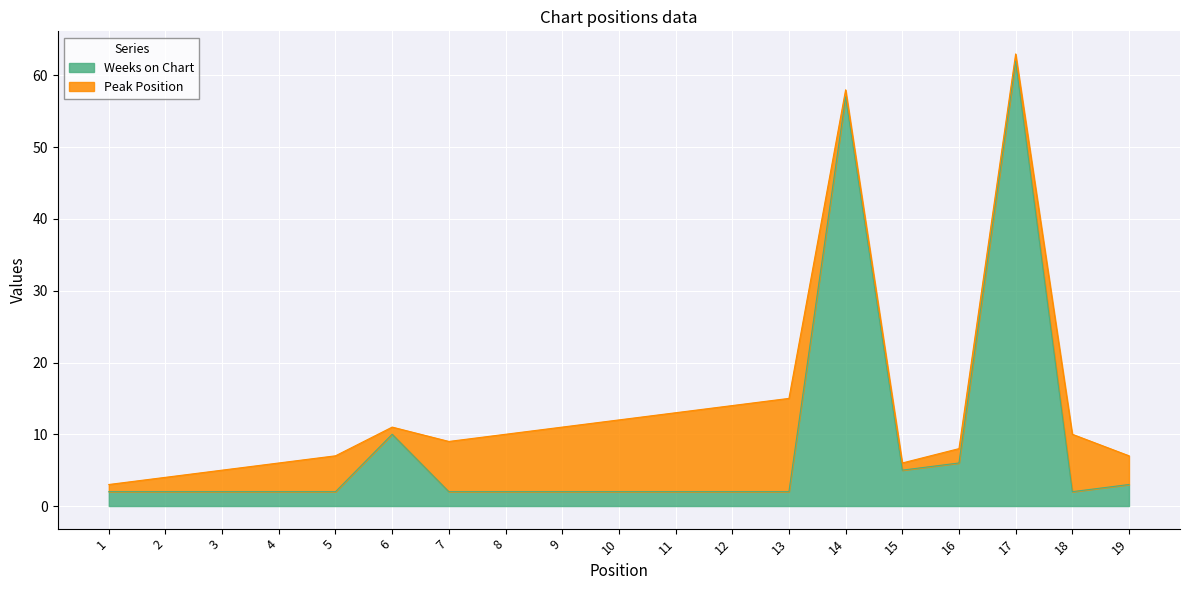

How many lines are shown in the chart?

2